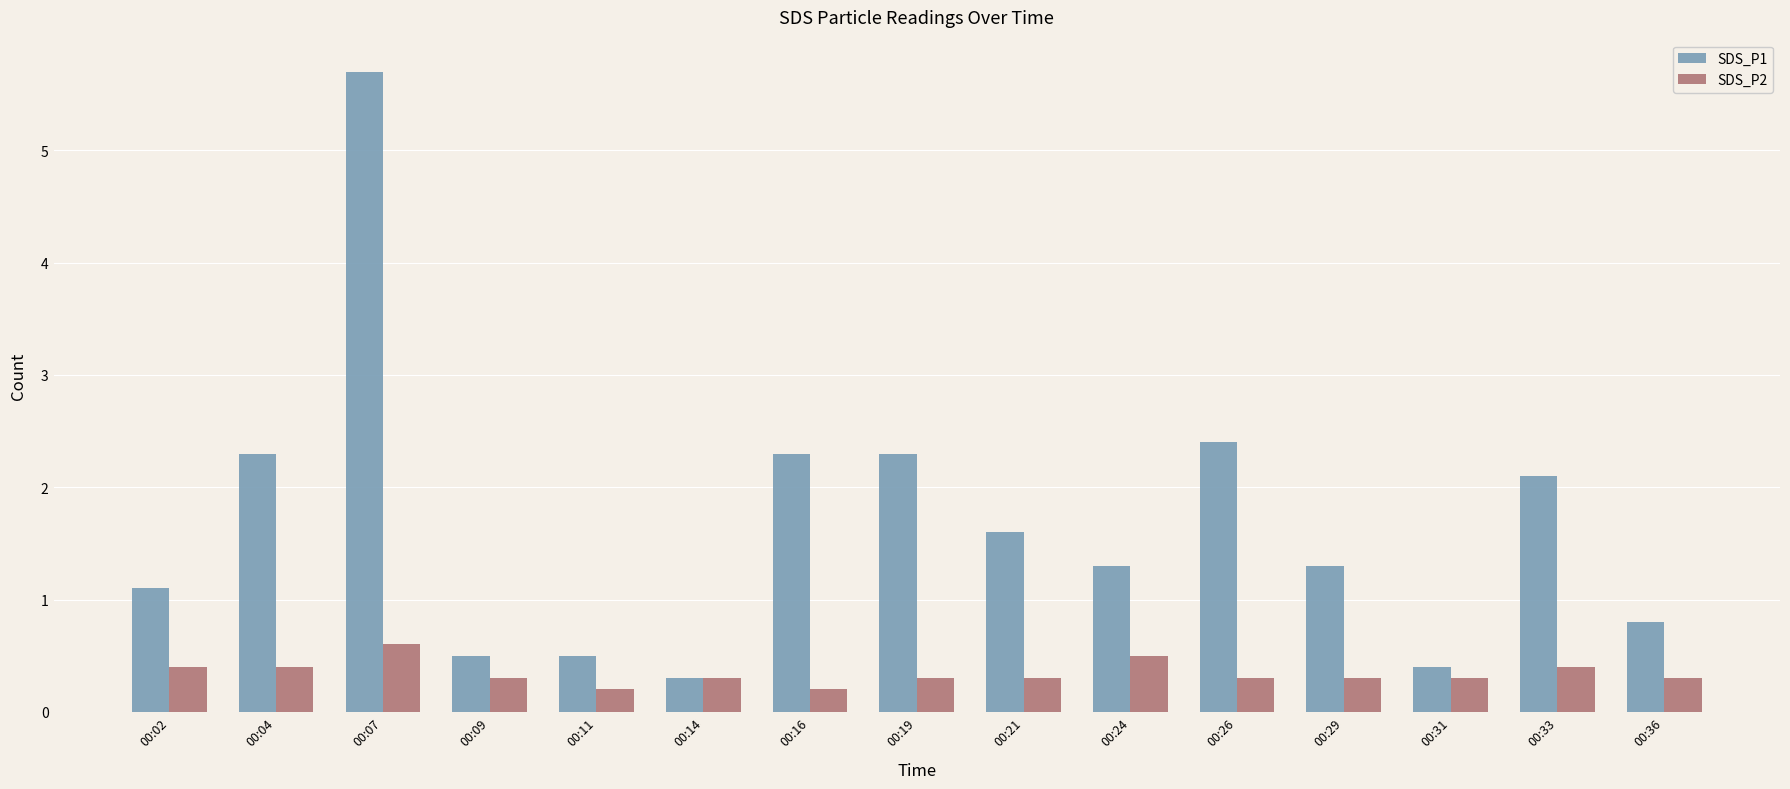

What is the value of the SDS_P2 bar at the 7th from the left?

0.2